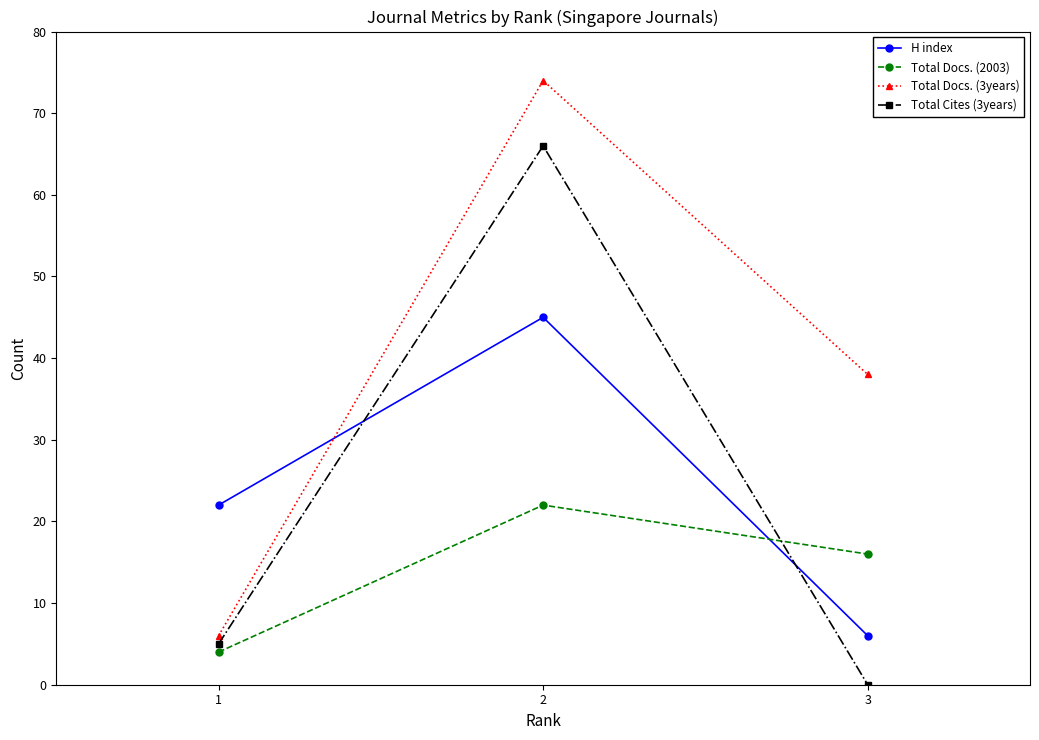

Is this an area chart (filled region under the line)?

No